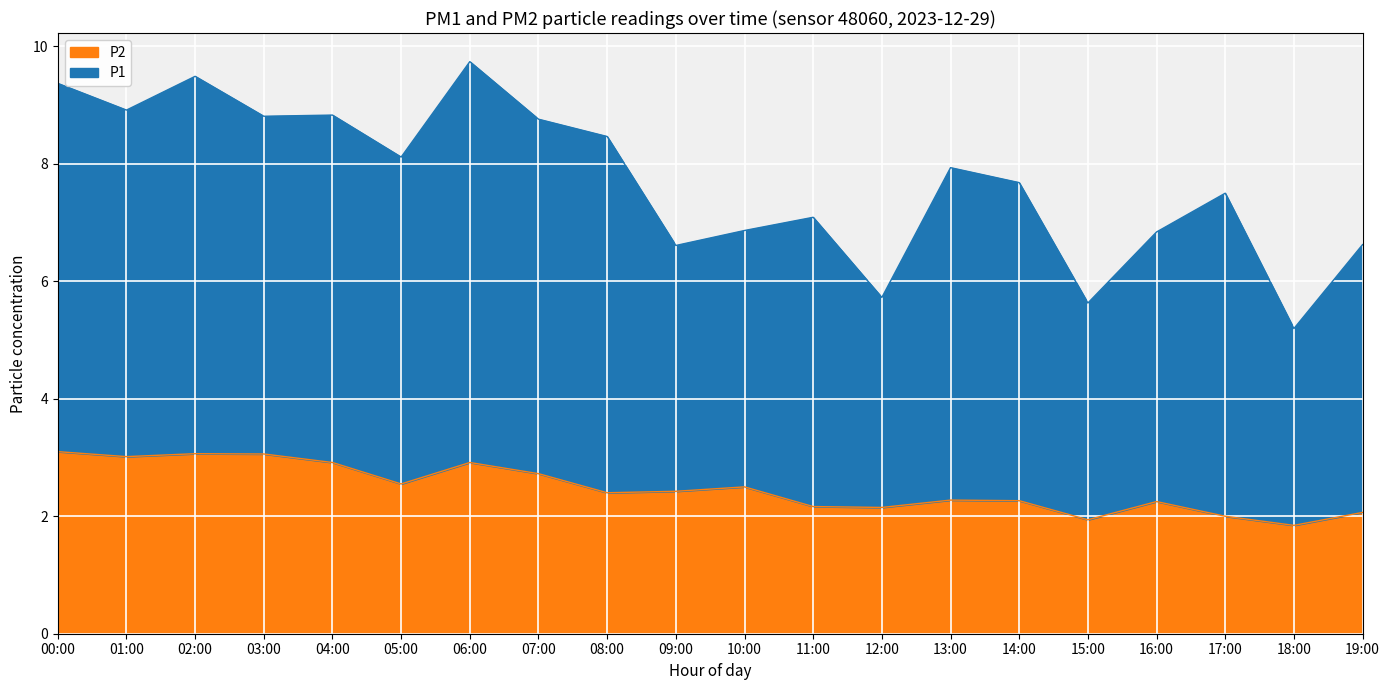

What is the minimum value for P2?

1.8